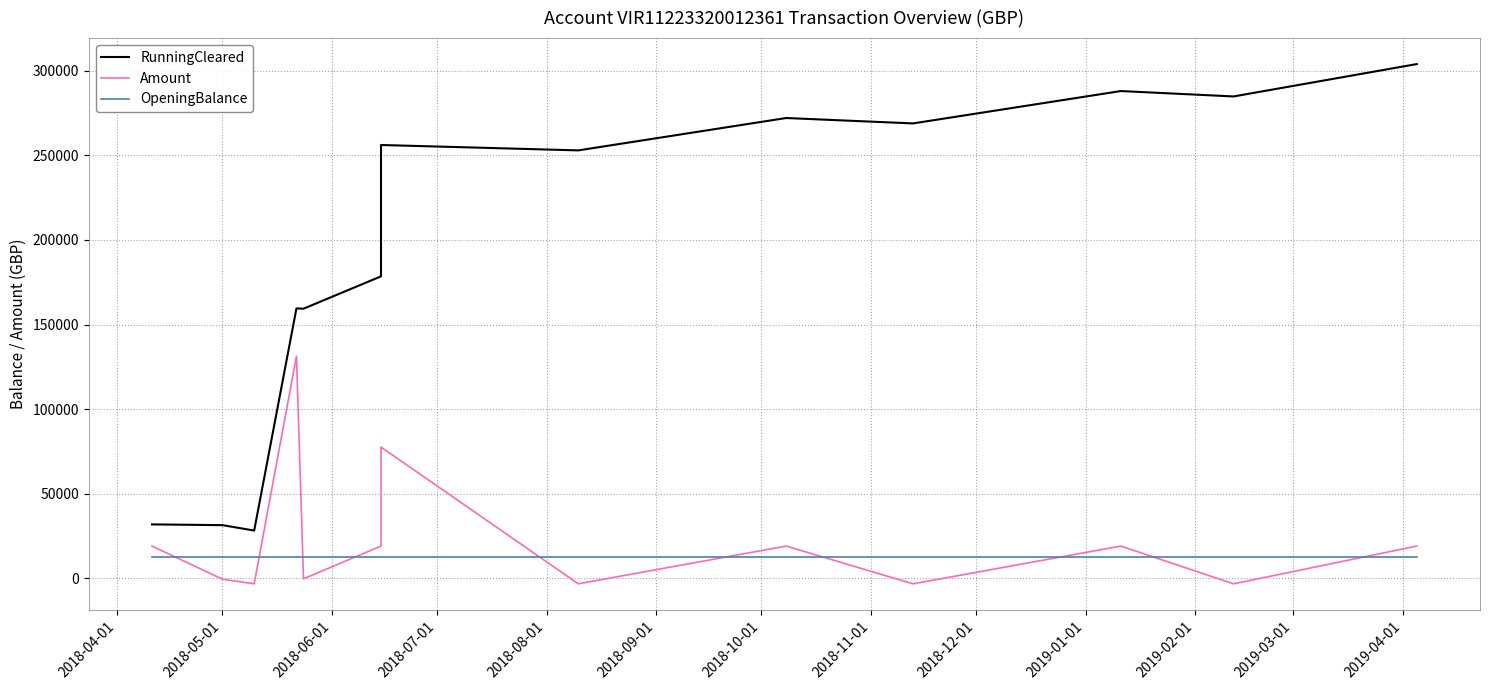

Is the value of Amount at 2018-04-01 greater than the value of OpeningBalance at 2018-08-01?

Yes